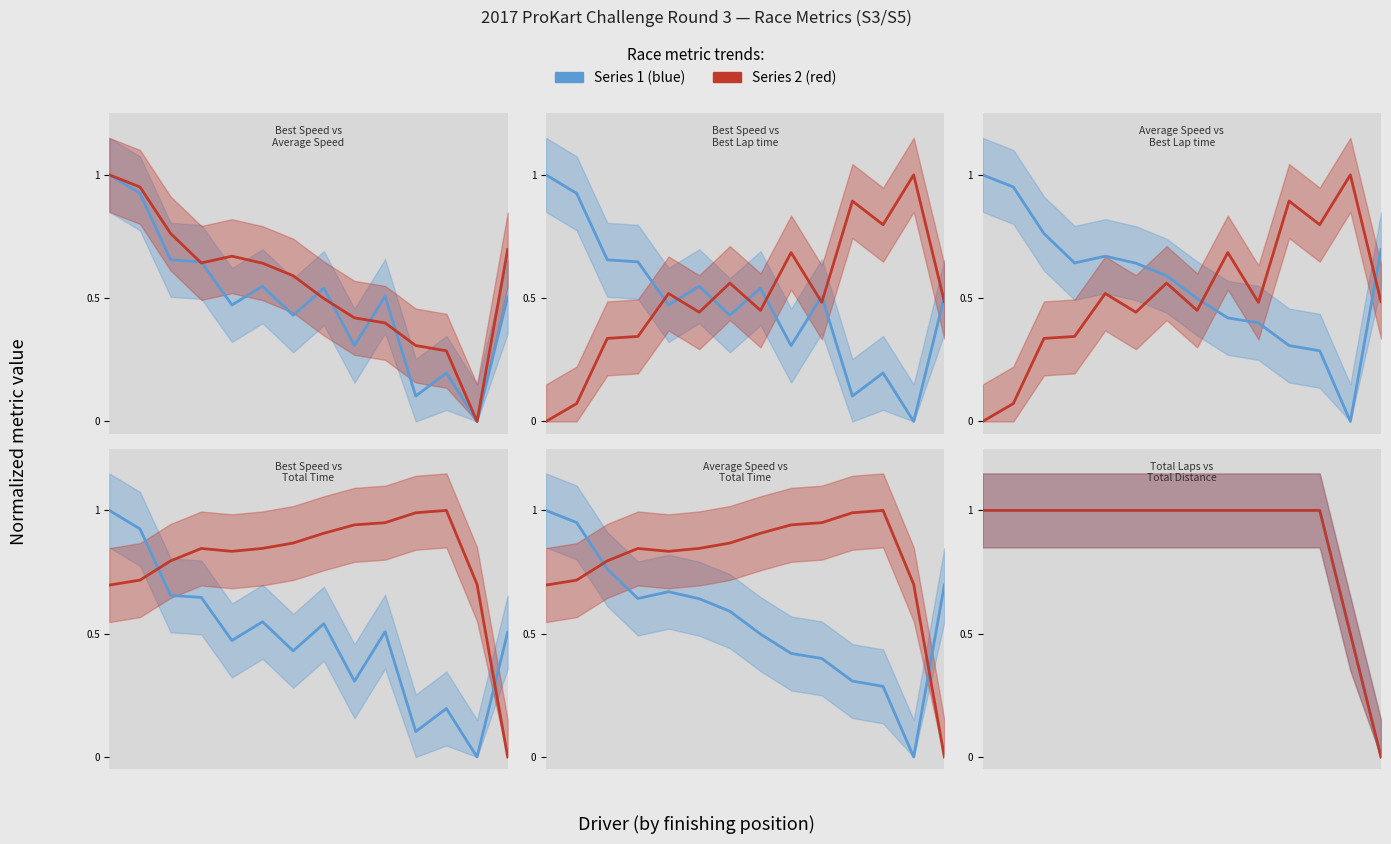

True or false: Average Speed line has a value of 0.2 at 8.

False